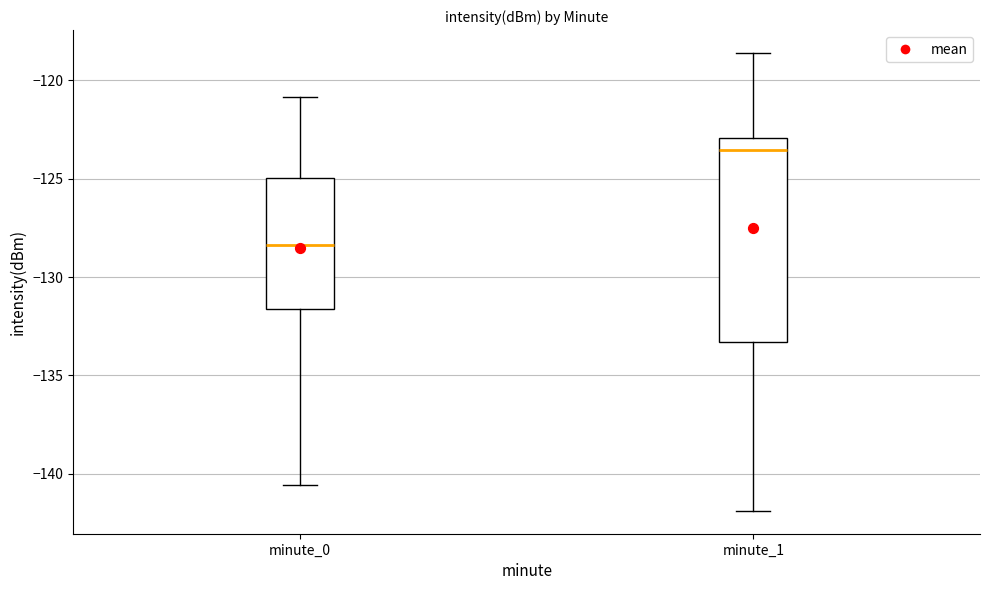

Where is the upper edge of the box for minute_0 on the y-axis? The values are not printed on the chart, so give them approximately, as read against the axis.

-125.0